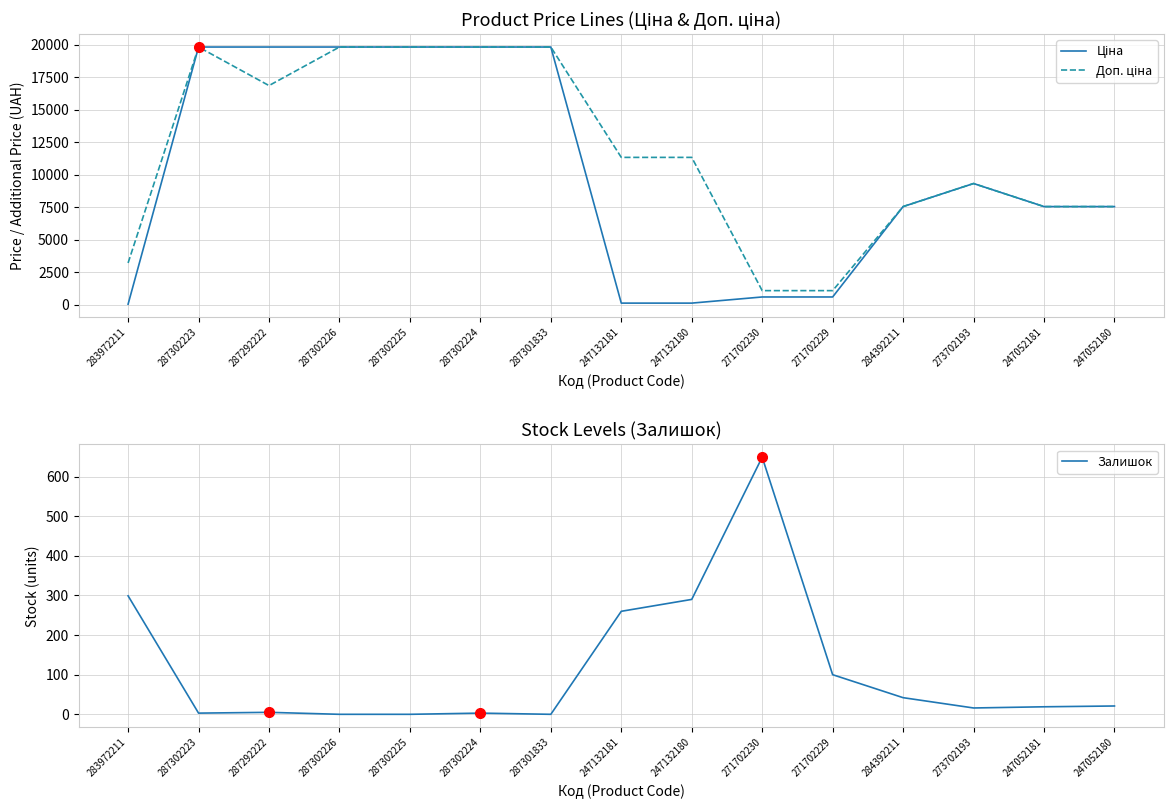

What is the lowest value of the Ціна series?

32.0